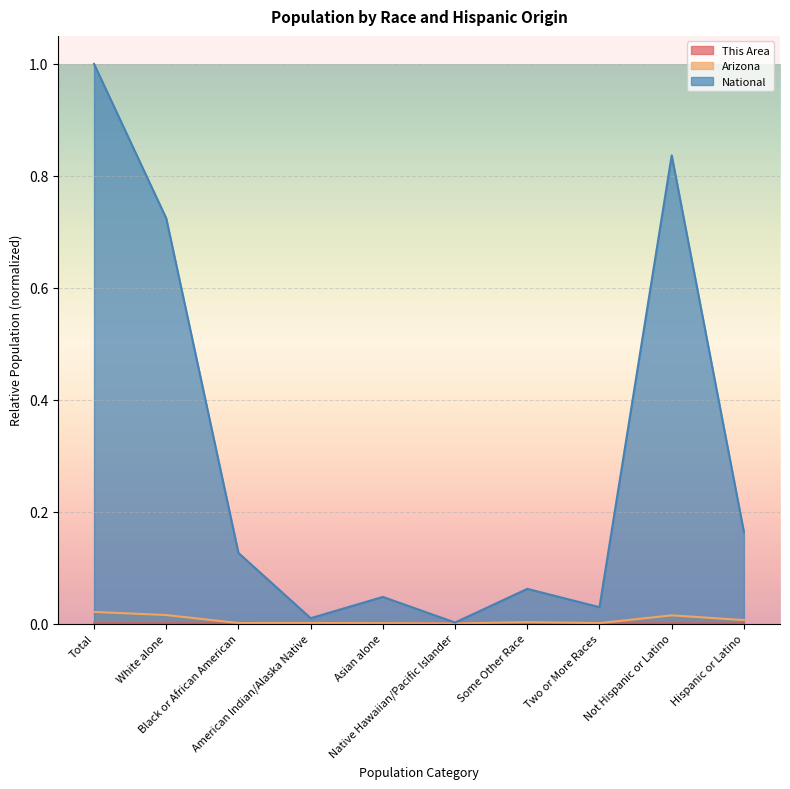

What is the label of the 2nd point from the right?

Not Hispanic or Latino